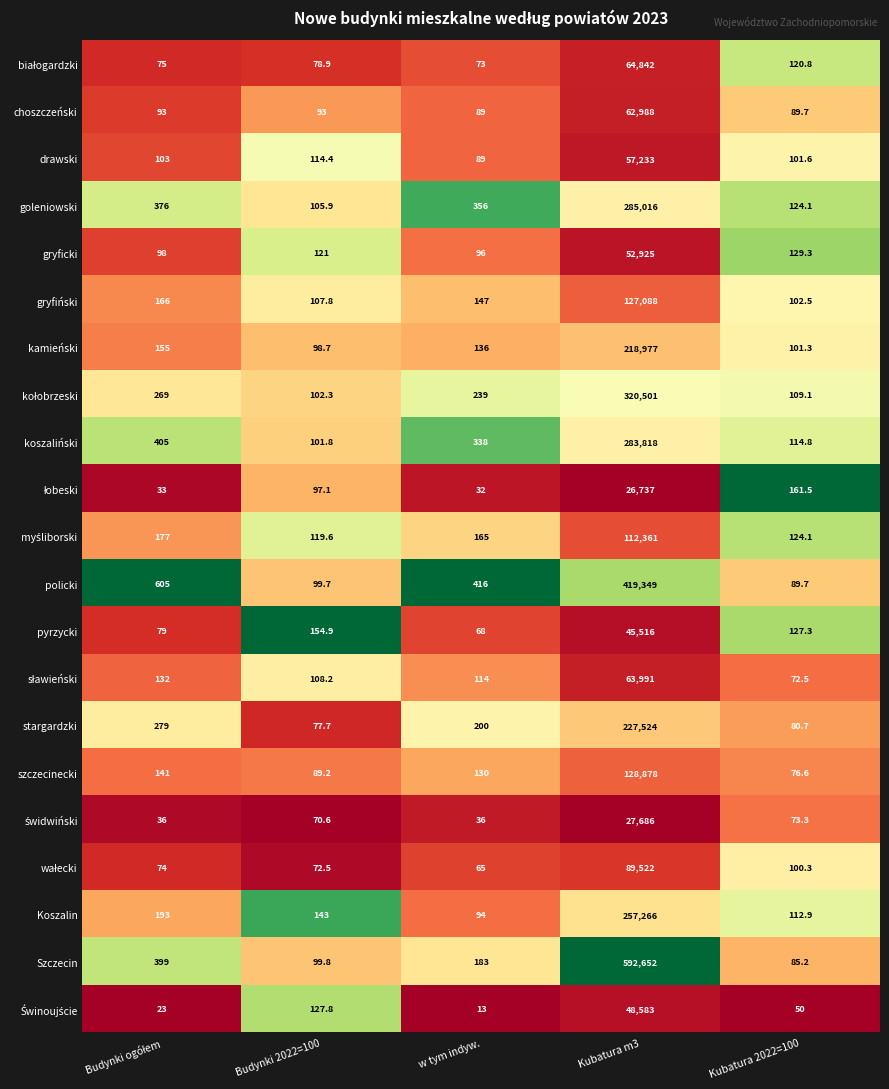

The drawski series shows 90662.3 at Kubatura m3. True or false?

False